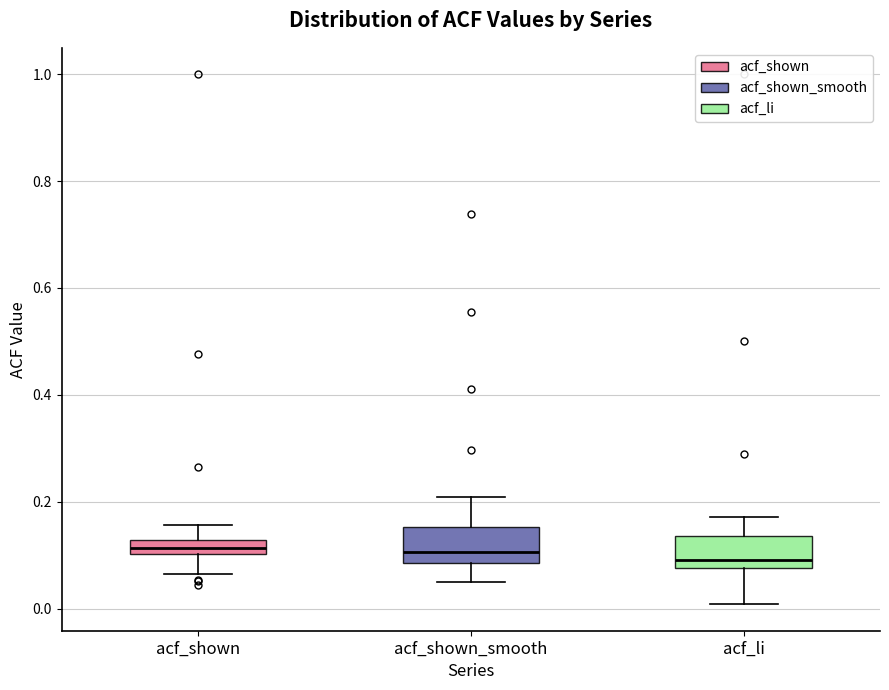

Where does the median line of the box for acf_shown_smooth sit on the y-axis? The values are not printed on the chart, so give them approximately, as read against the axis.

0.10